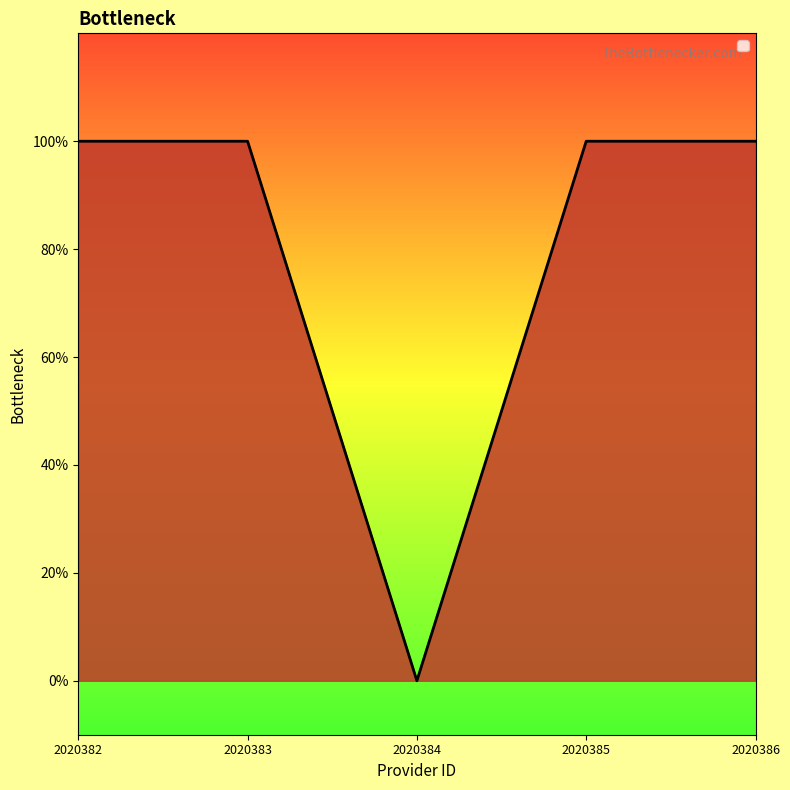

Read the value at 2020386.

1